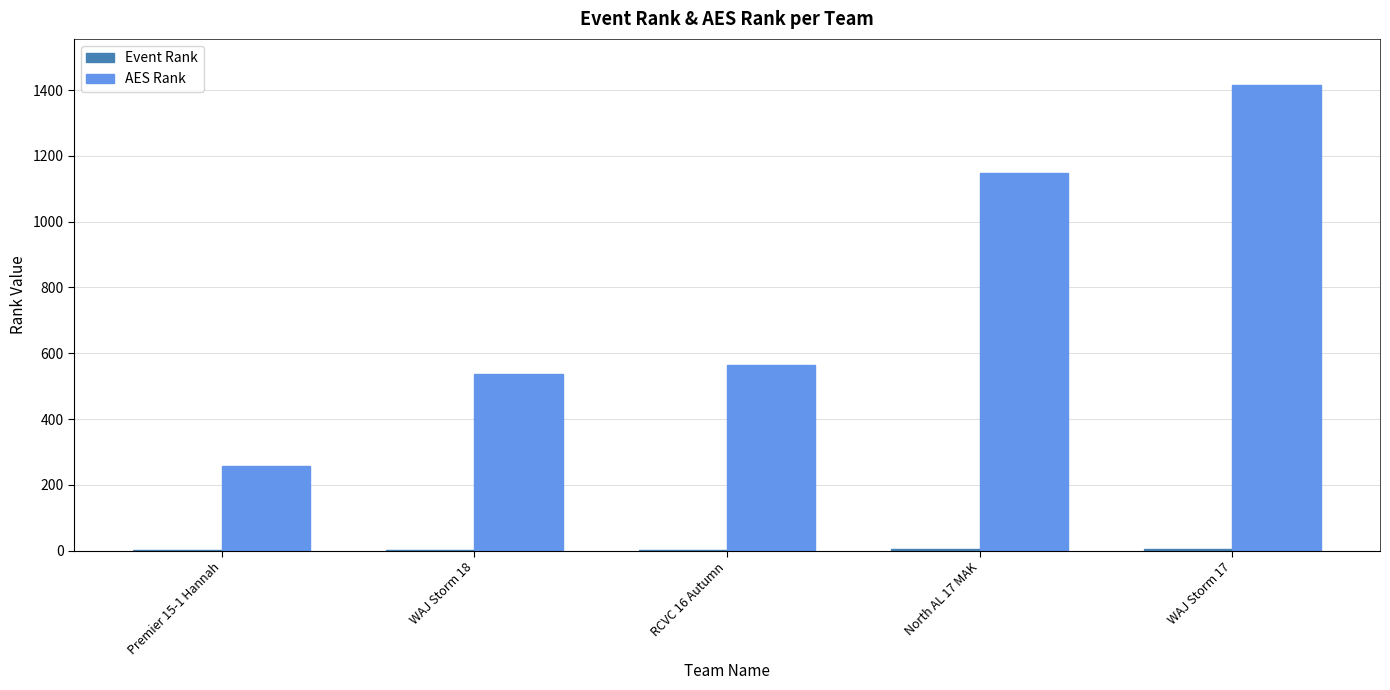

What is the greatest value displayed?

1414